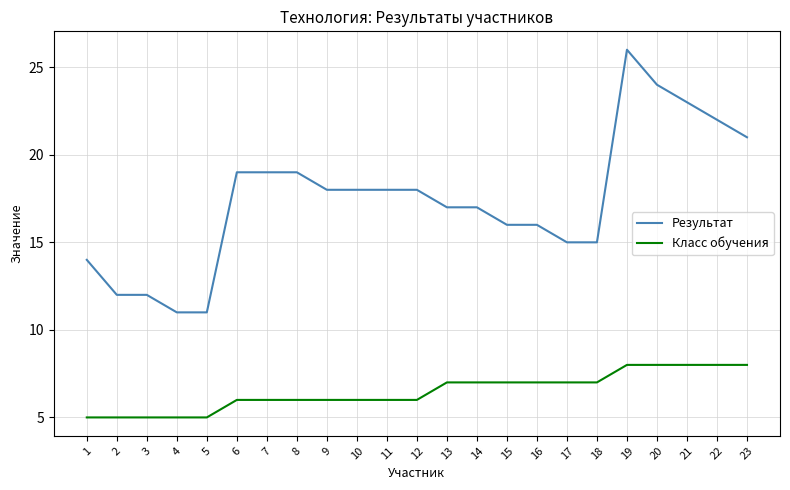

What are all the series names shown in the legend?

Результат, Класс обучения